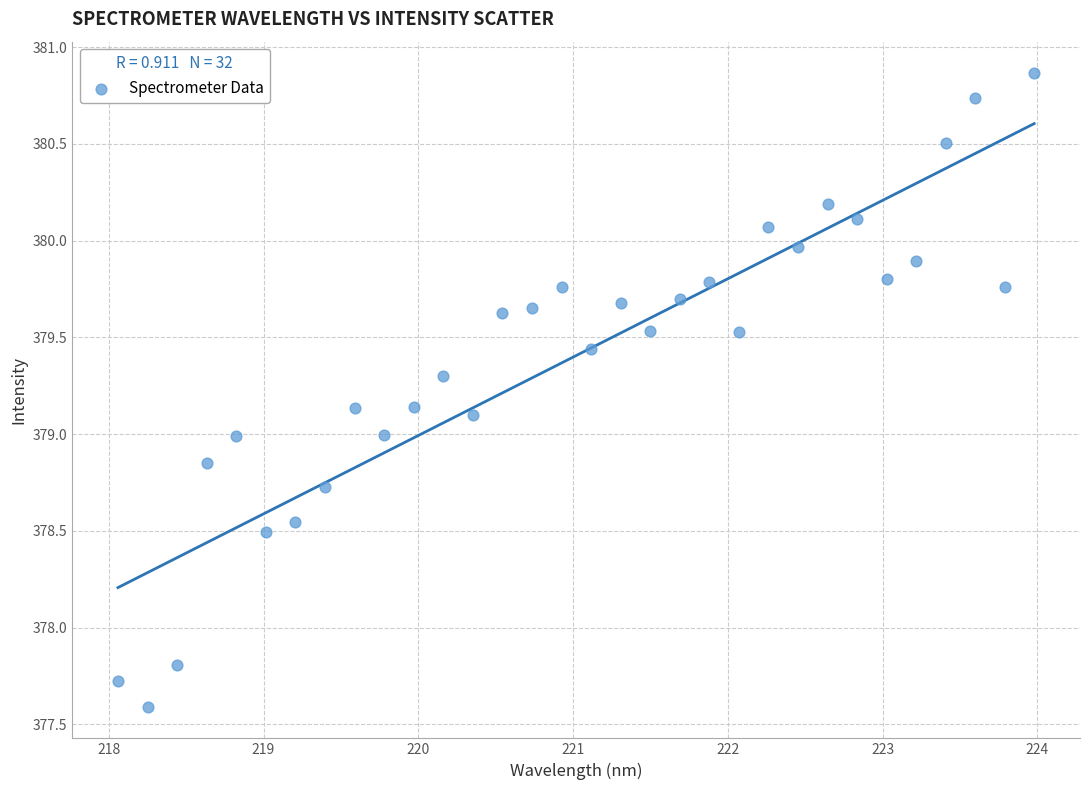

What is the range of X values (max minus min)?

5.9